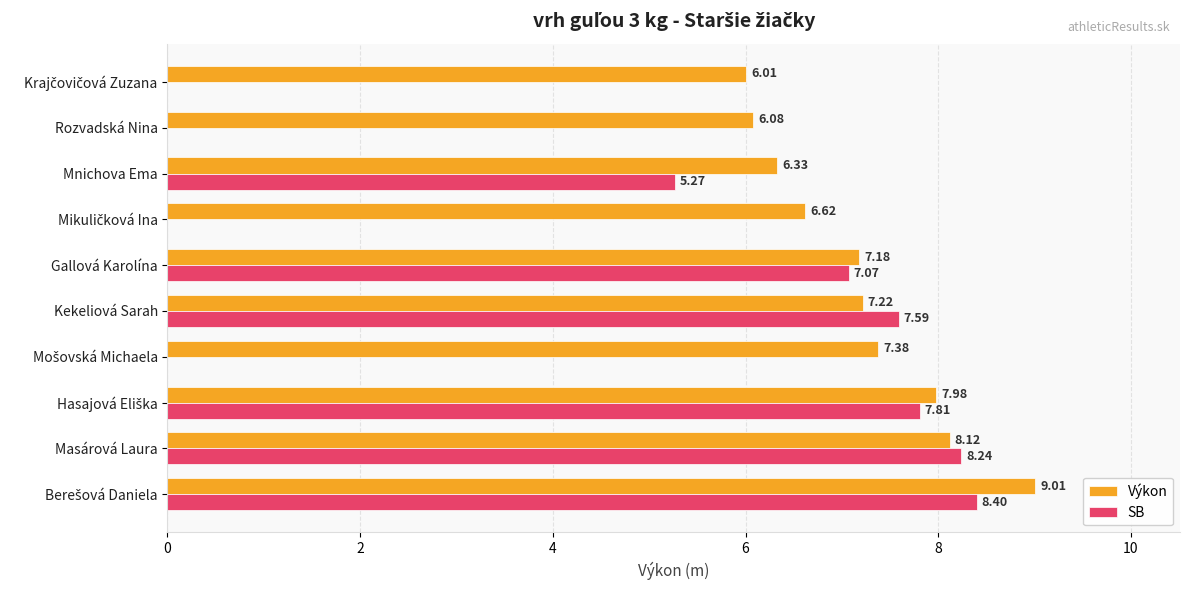

Which series has the largest total across all categories?

Výkon